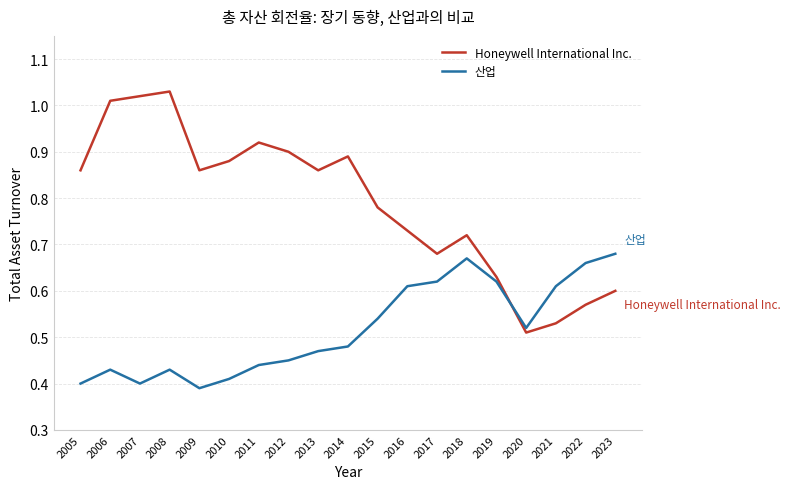

True or false: 산업 and Honeywell International Inc. intersect in this chart.

True